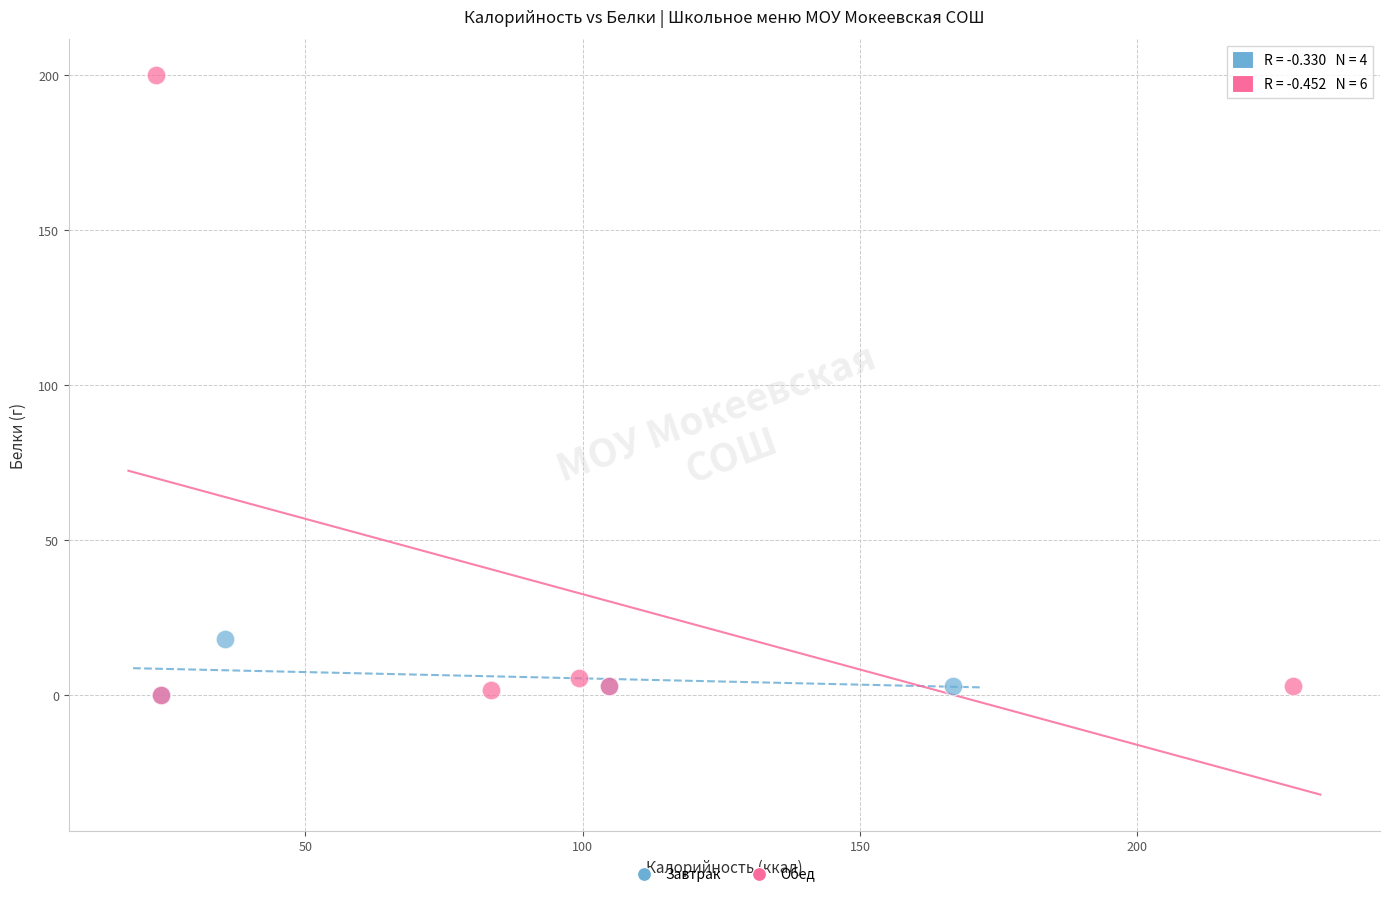

Which series has the largest Y range (max minus min)?

Обед